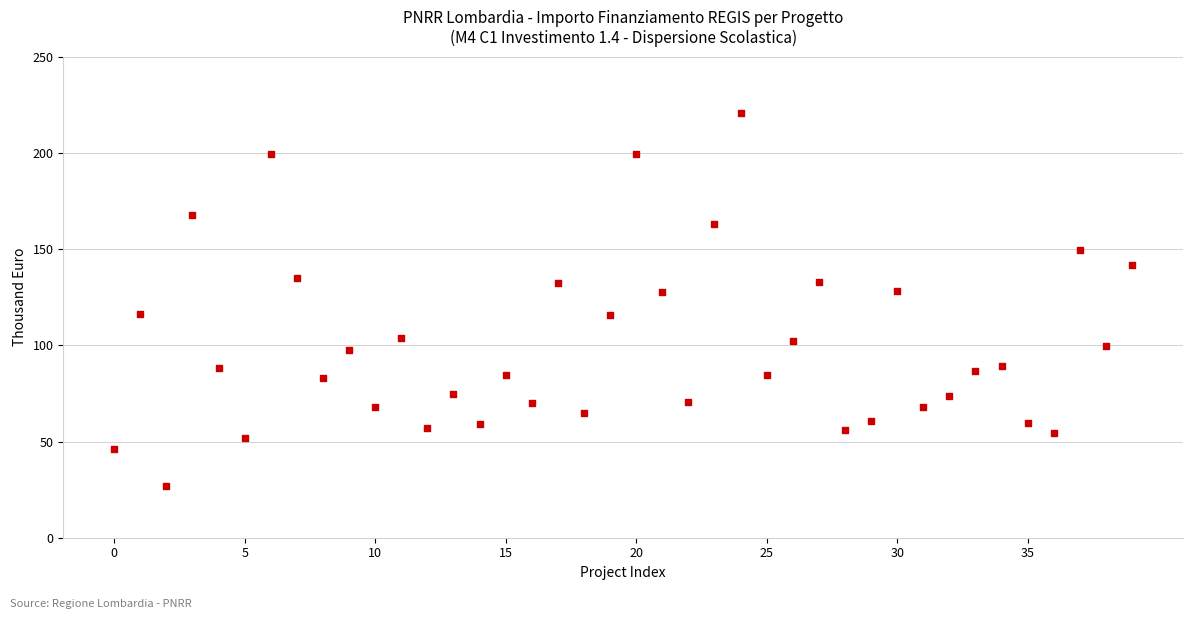

How many points are shown in the scatter plot?

40